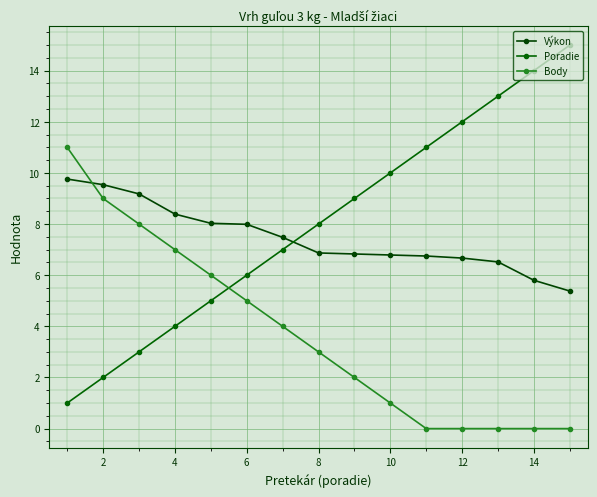

Count the number of data series in this chart.

3